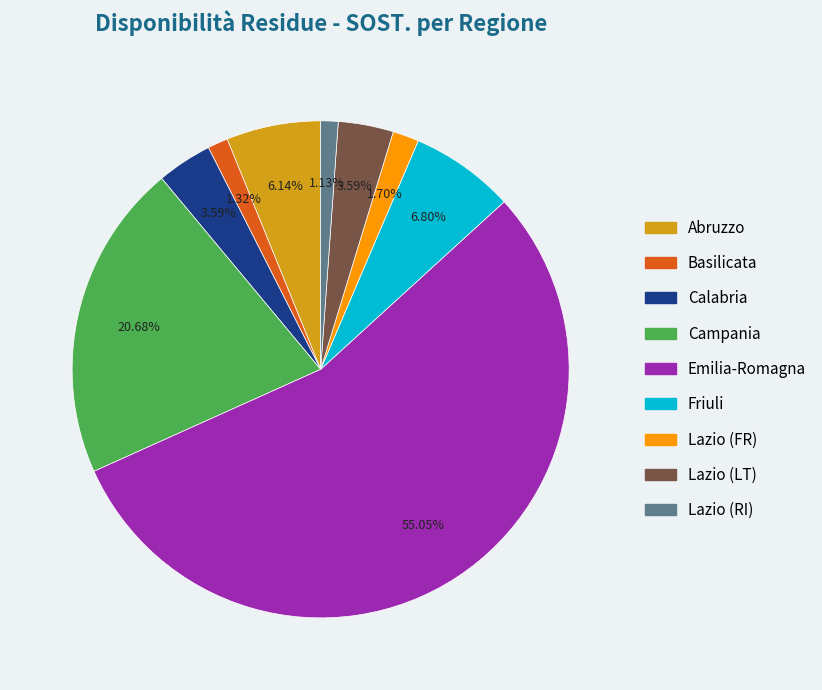

Is there any slice that represents more than half of the pie?

Yes